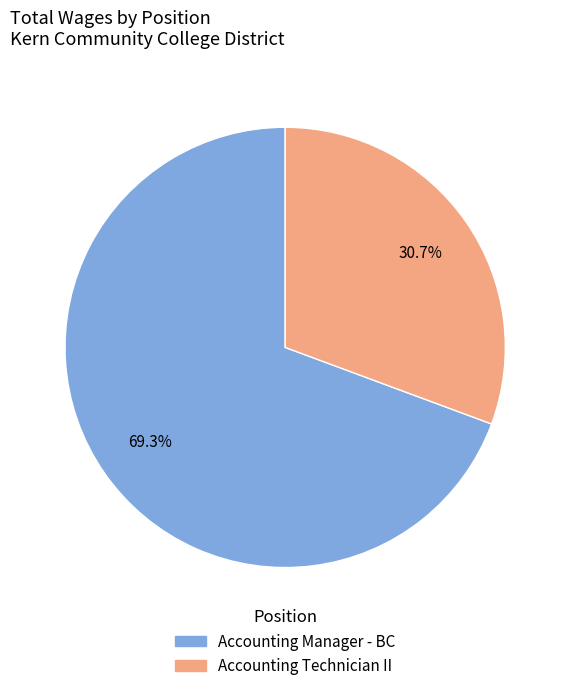

Which slice represents more than half of the pie?

Accounting Manager - BC